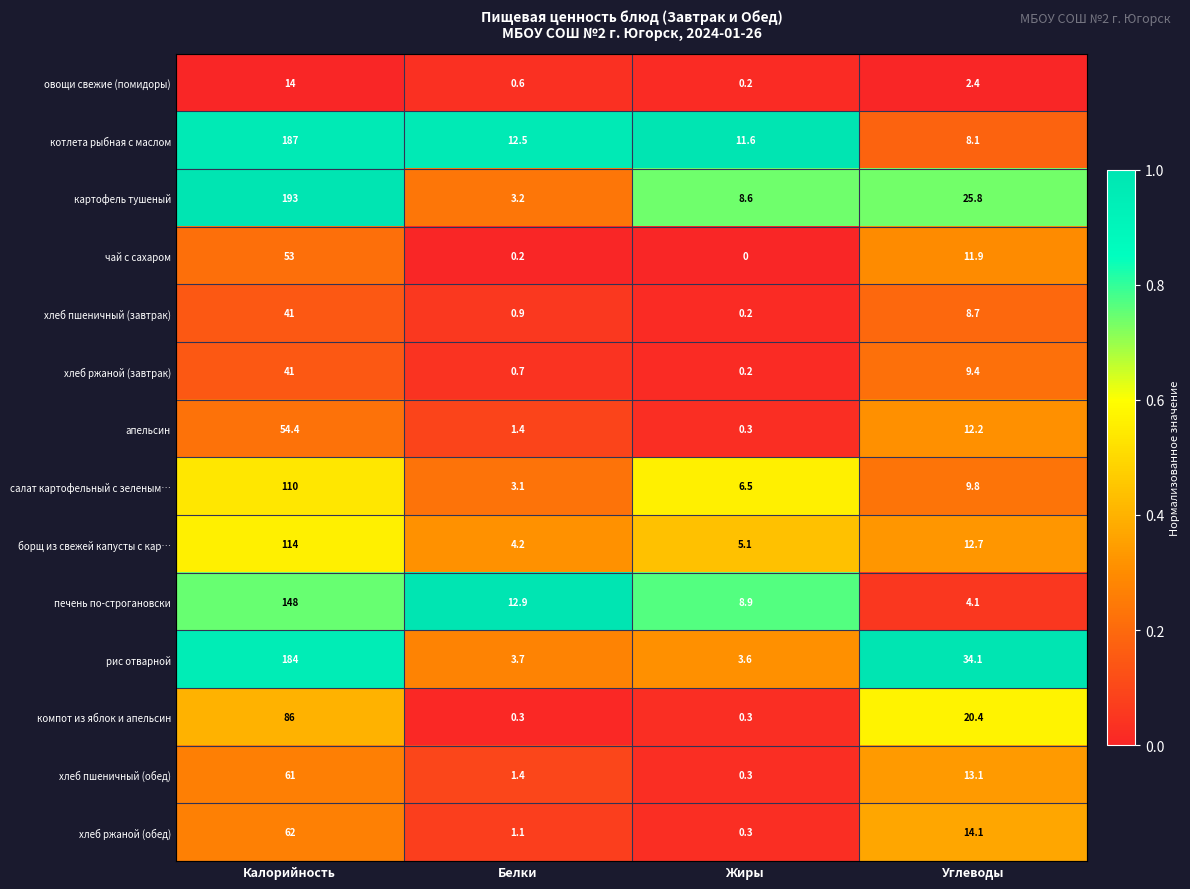

List the labels in order of хлеб пшеничный (обед) value, largest first.

Калорийность, Углеводы, Белки, Жиры